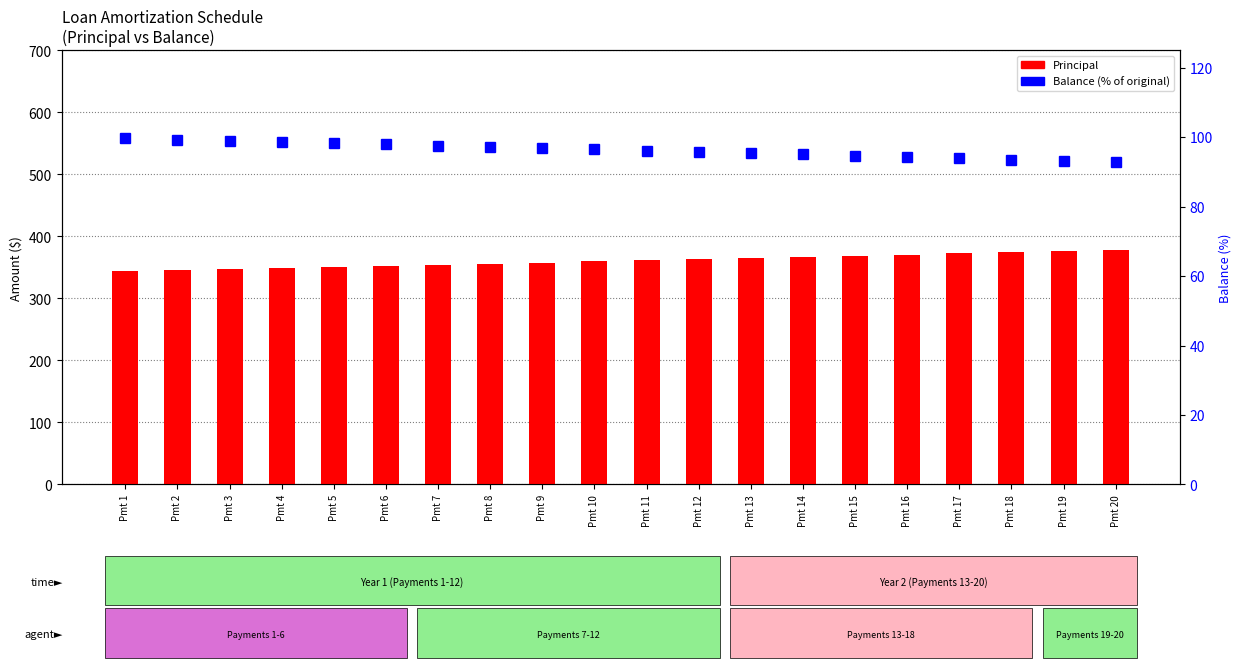

Reading left to right, transcribe all the data shown in this chart.

Principal: 343.9	345.6	347.3	349.0	350.8	352.5	354.3	356.1	357.9	359.6	361.4	363.2	365.1	366.9	368.7	370.6	372.4	374.3	376.1	378.0
Balance %: 99.7	99.3	99.0	98.6	98.3	97.9	97.6	97.2	96.8	96.5	96.1	95.8	95.4	95.0	94.7	94.3	93.9	93.5	93.2	92.8